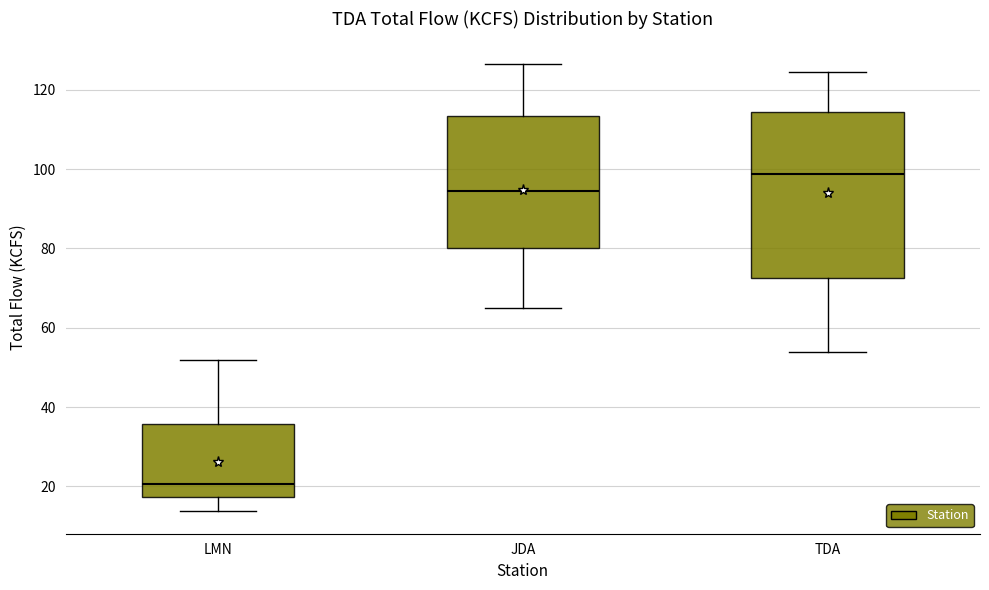

Reading left to right, read every box against the y-axis: the position of its median line, the range the box covers, and the ends of its whiskers. The values are not printed on the chart, so give them approximately, as read against the axis.

LMN: median 20, box 18 to 36, whiskers 14 to 52
JDA: median 94, box 80 to 114, whiskers 66 to 126
TDA: median 98, box 72 to 114, whiskers 54 to 124